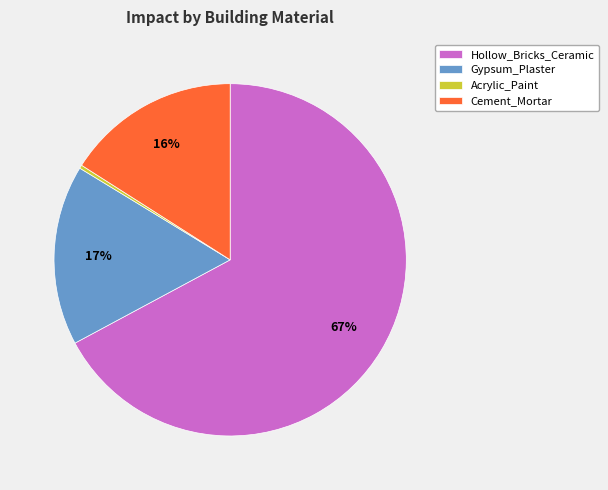

To the nearest percent, what portion does Gypsum_Plaster represent?

17%